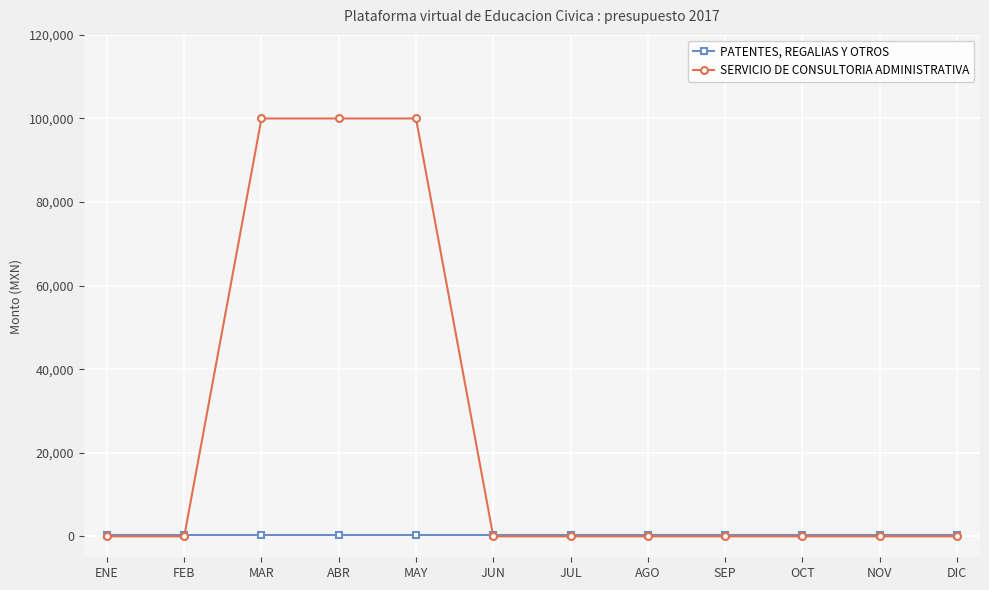

Is it true that PATENTES, REGALIAS Y OTROS equals 400 at MAY?

True